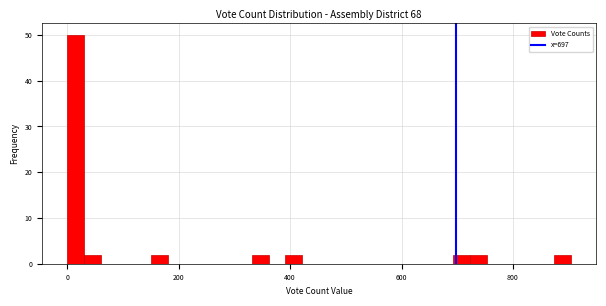

Around what value on the x-axis is the tallest bar? Give the approximate position of its centre, as read against the axis.

20